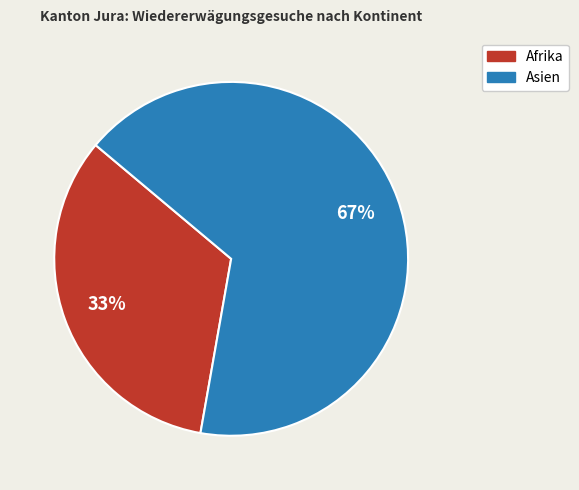

Is there a majority slice in this chart?

Yes